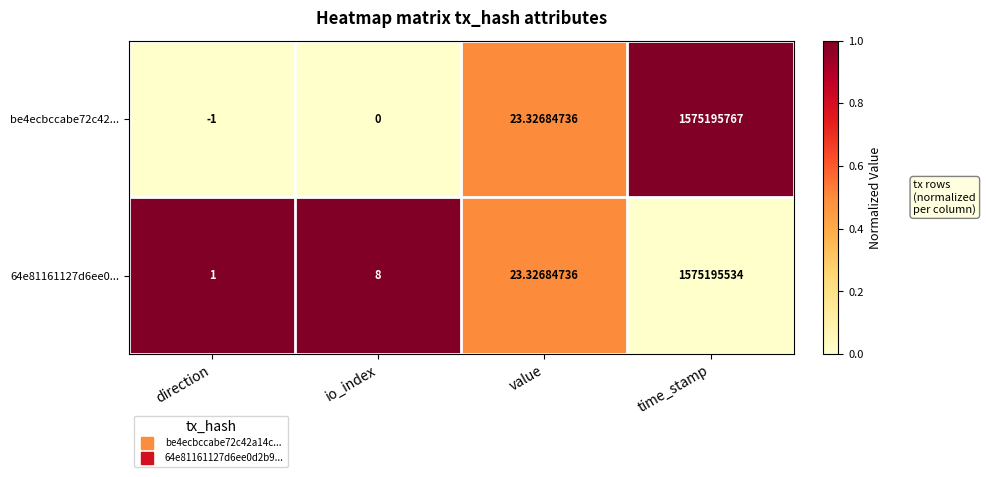

Rank the series at io_index from highest to lowest value.

64e81161127d6ee0..., be4ecbccabe72c42...